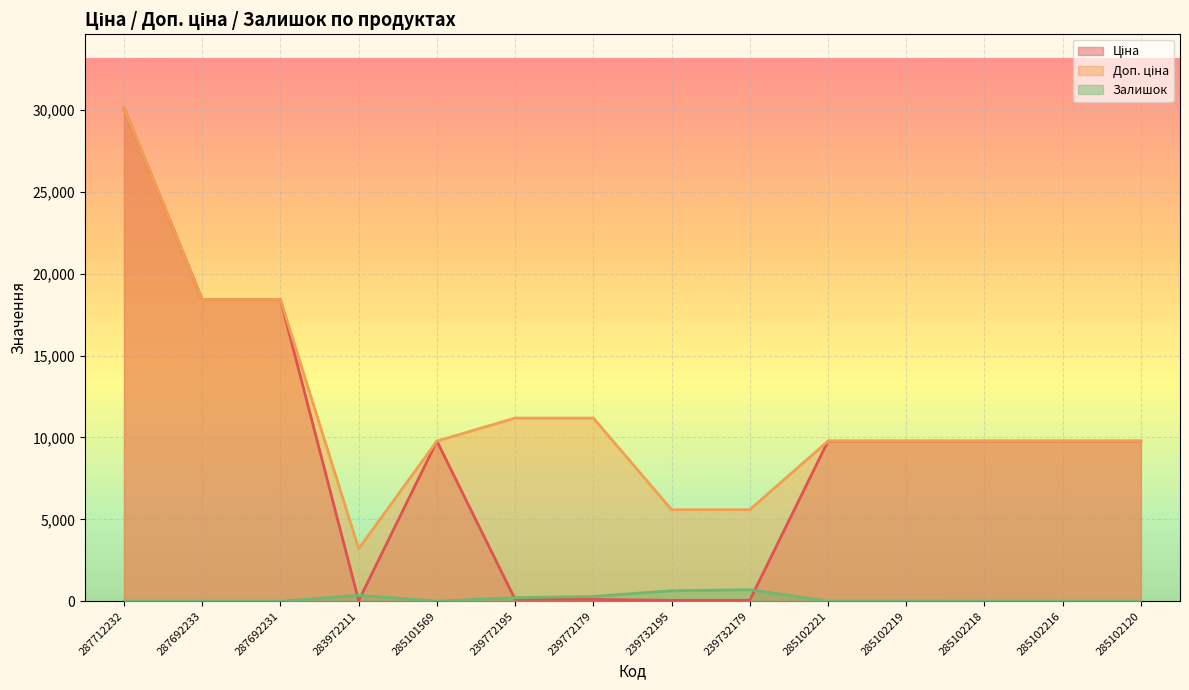

True or false: Залишок has a value of 0.0 at 285102216.

True